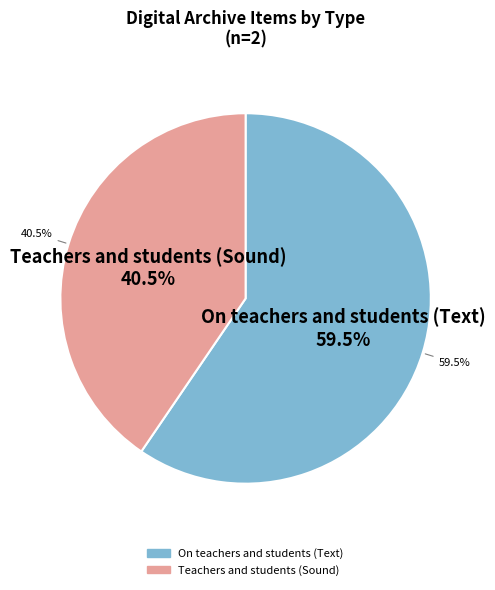

How many slices are in this pie chart?

2